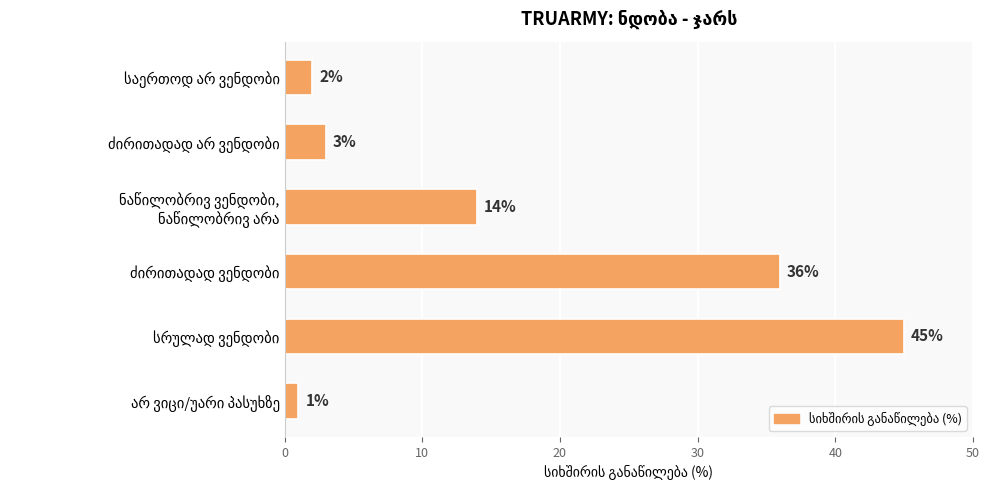

What is the average value?

17